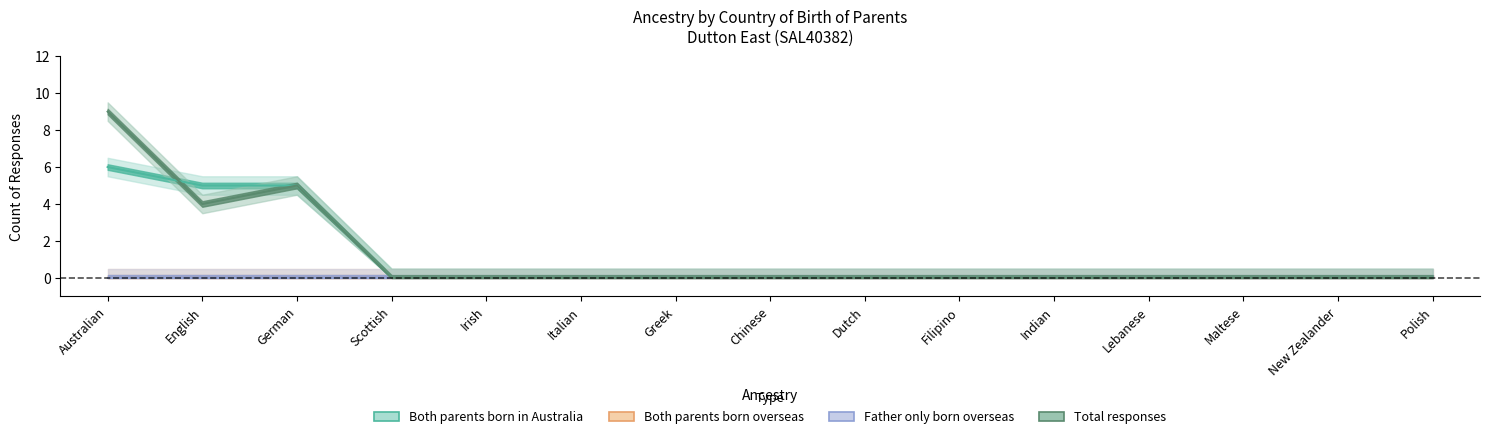

Reading left to right, what are all the values shown in this chart?

Both parents born in Australia: Australian=6	English=5	German=5	Scottish=0	Irish=0	Italian=0	Greek=0	Chinese=0	Dutch=0	Filipino=0	Indian=0	Lebanese=0	Maltese=0	New Zealander=0	Polish=0
Total responses: Australian=9	English=4	German=5	Scottish=0	Irish=0	Italian=0	Greek=0	Chinese=0	Dutch=0	Filipino=0	Indian=0	Lebanese=0	Maltese=0	New Zealander=0	Polish=0